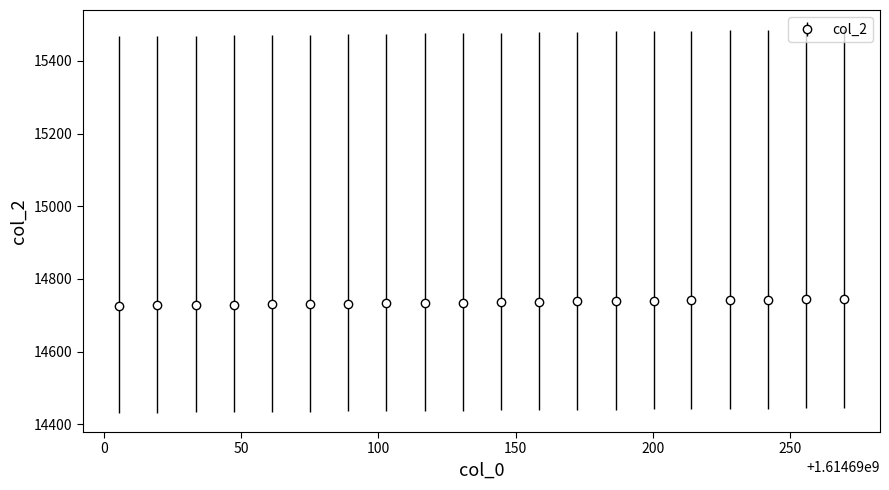

What is the maximum value shown in the chart?

14745